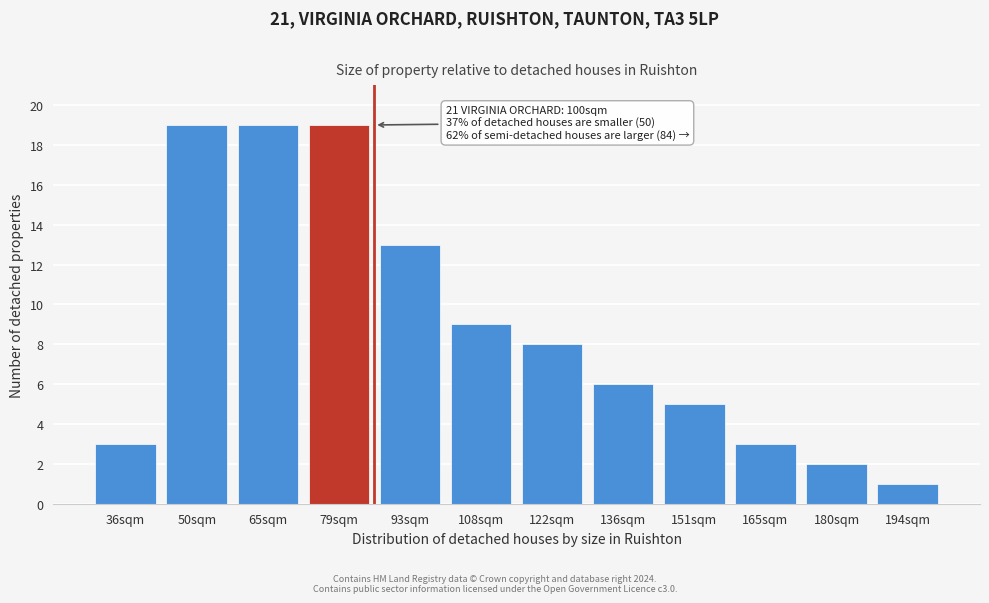

Reading left to right, what are all the values shown in this chart?

36sqm=3	50sqm=19	65sqm=19	79sqm=19	93sqm=13	108sqm=9	122sqm=8	136sqm=6	151sqm=5	165sqm=3	180sqm=2	194sqm=1